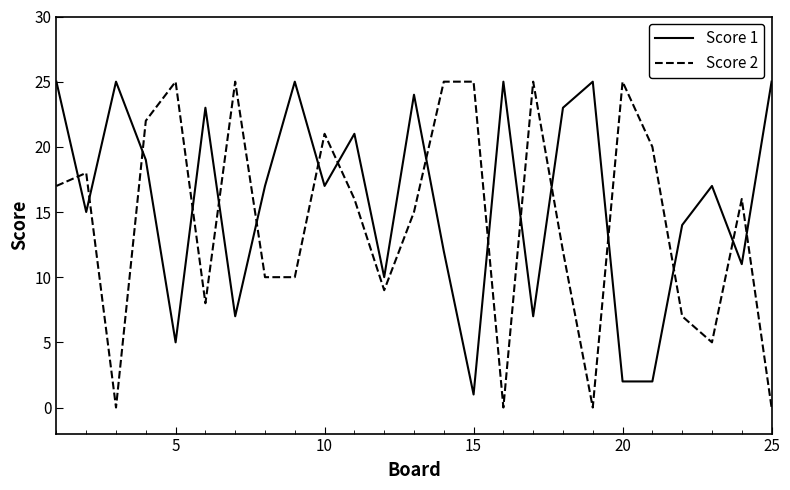

Which series has the widest spread of values?

Score 2